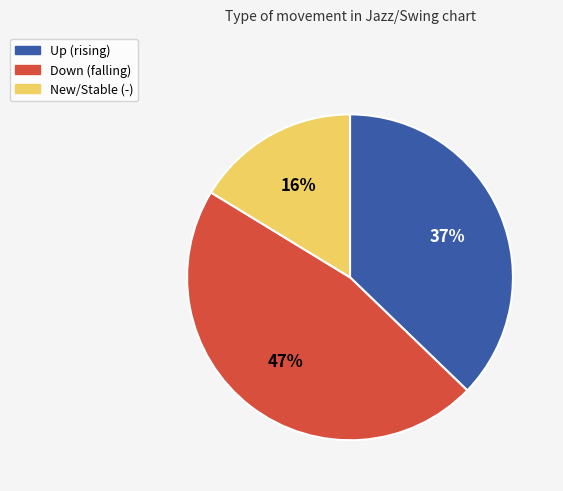

Is there a majority slice in this chart?

No